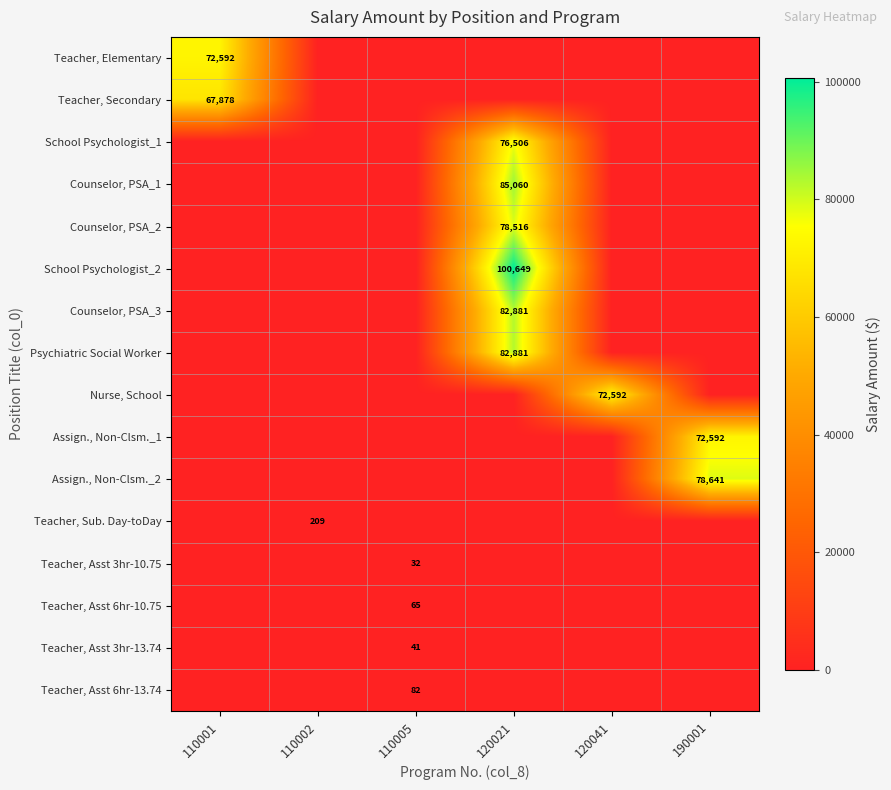

The Teacher, Asst 6hr-10.75 series shows 91 at 110005. True or false?

False